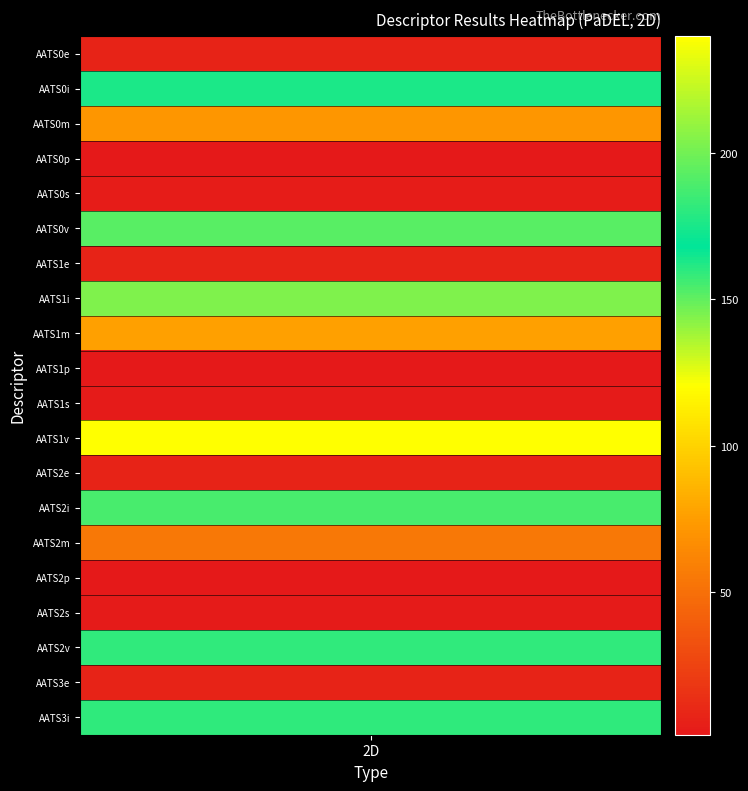

What is the sum of all values?

1481.5